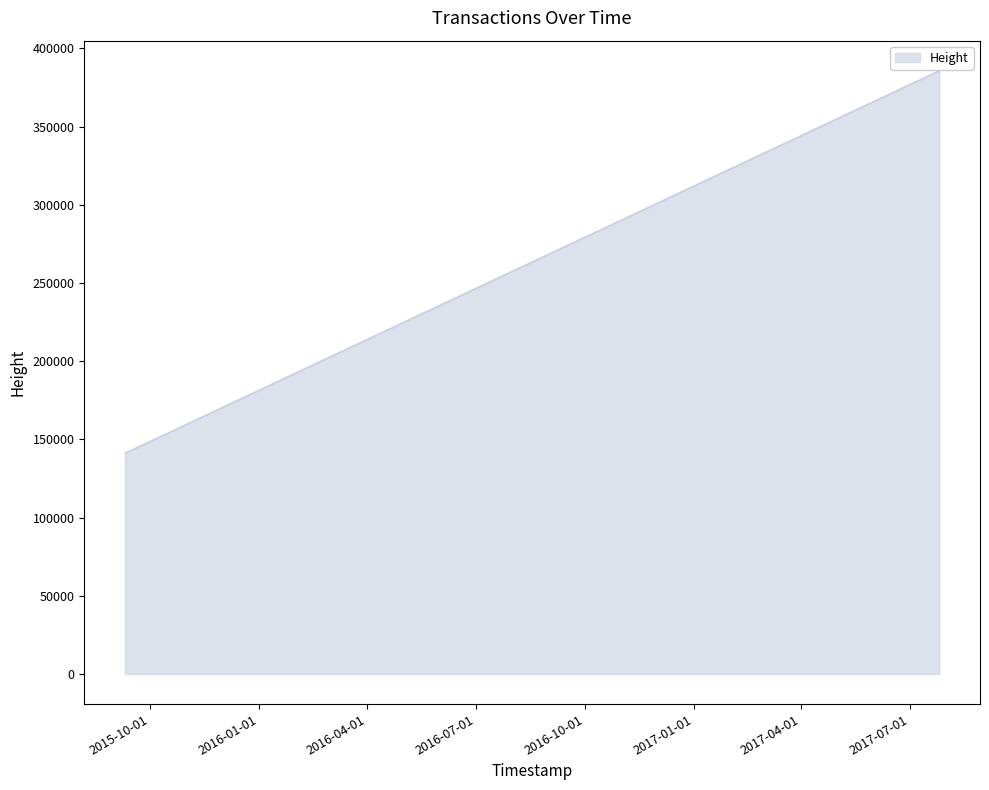

What is the sum of all values?

910714